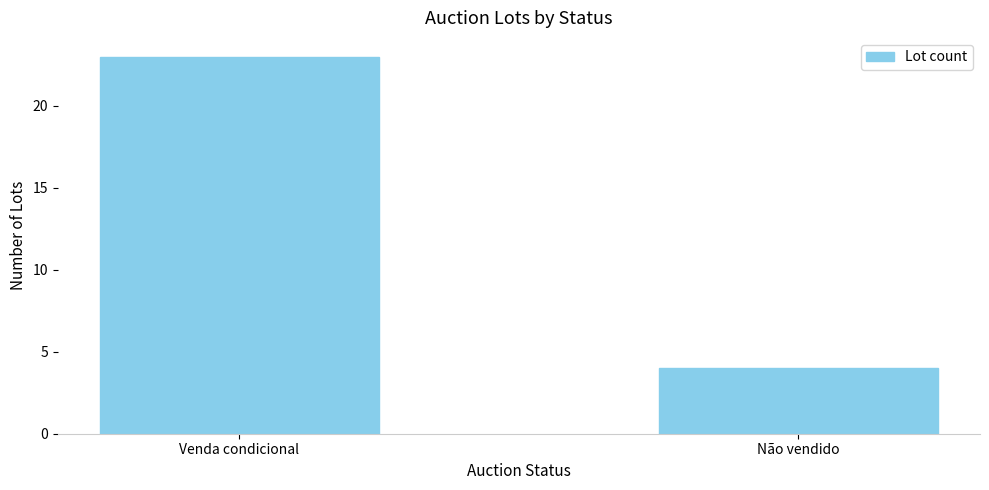

What is the label of the 2nd bar from the left?

Não vendido